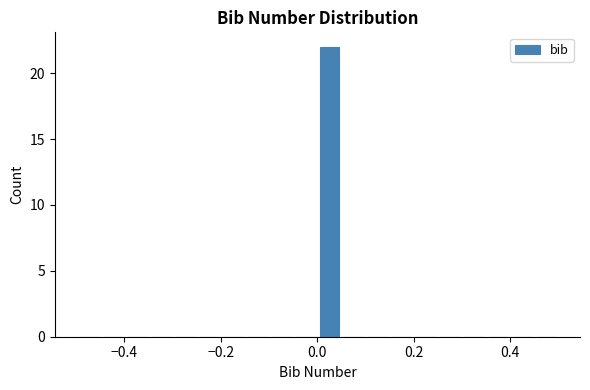

Read against the x-axis, roughly where is the centre of the tallest bar?

0.02